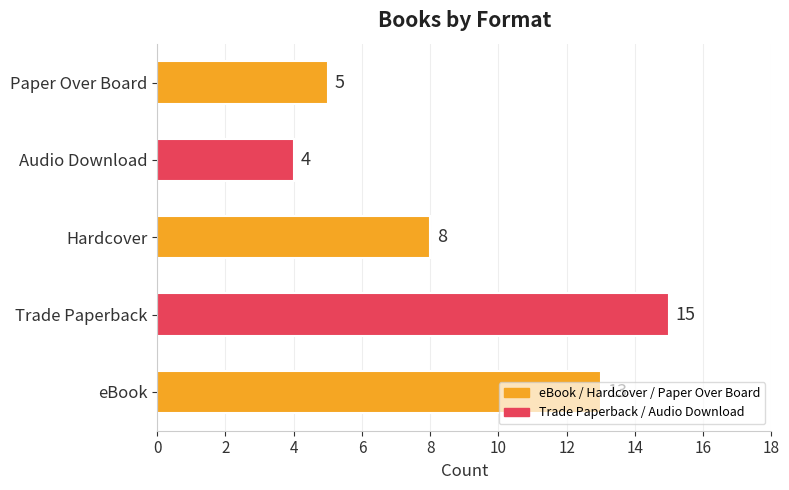

What is the average value?

9